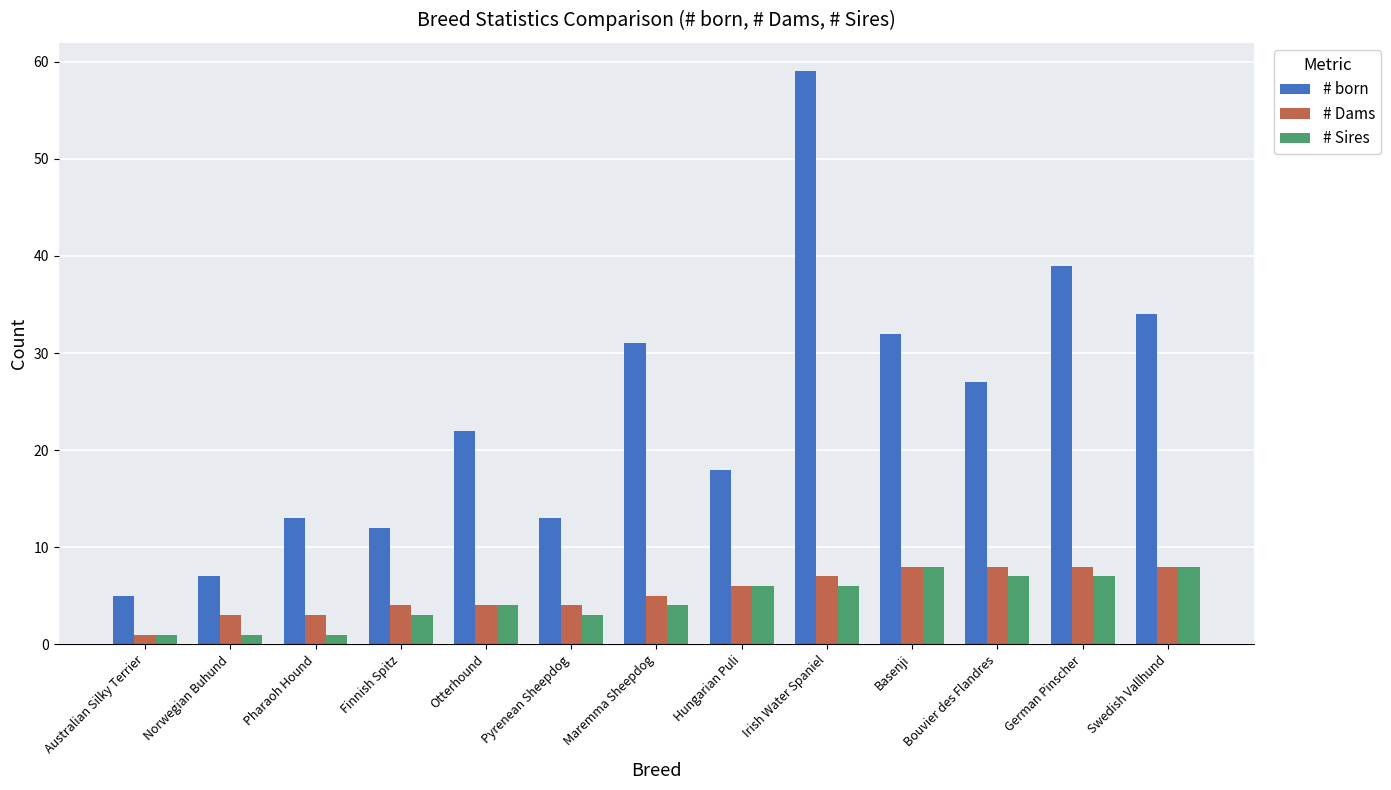

How many bars are there in each group?

3